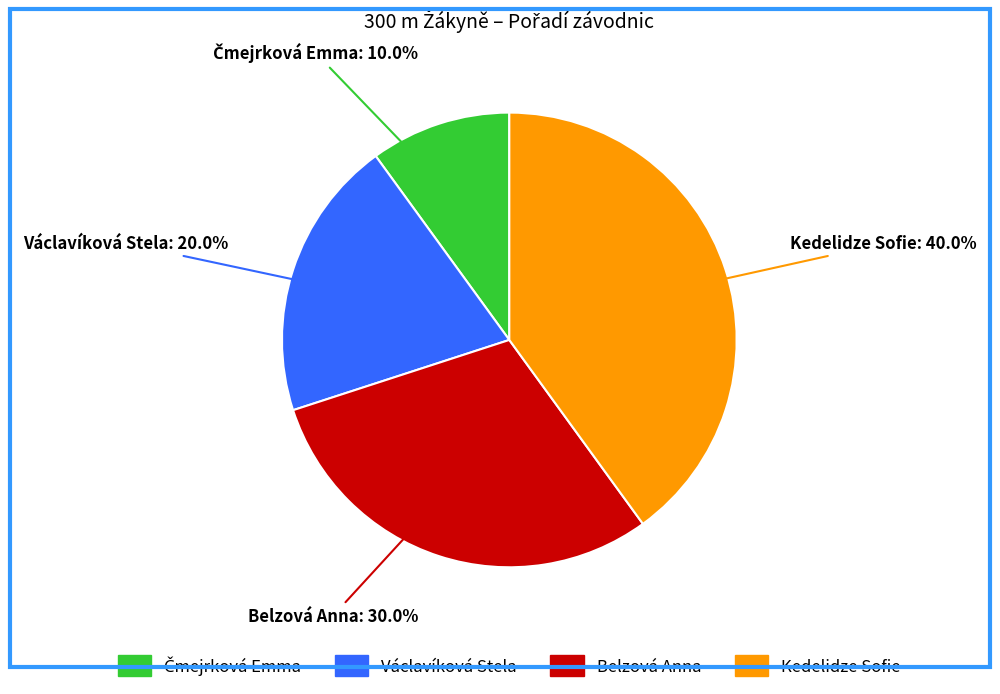

Do Belzová Anna and Kedelidze Sofie together represent more than half of the pie?

Yes